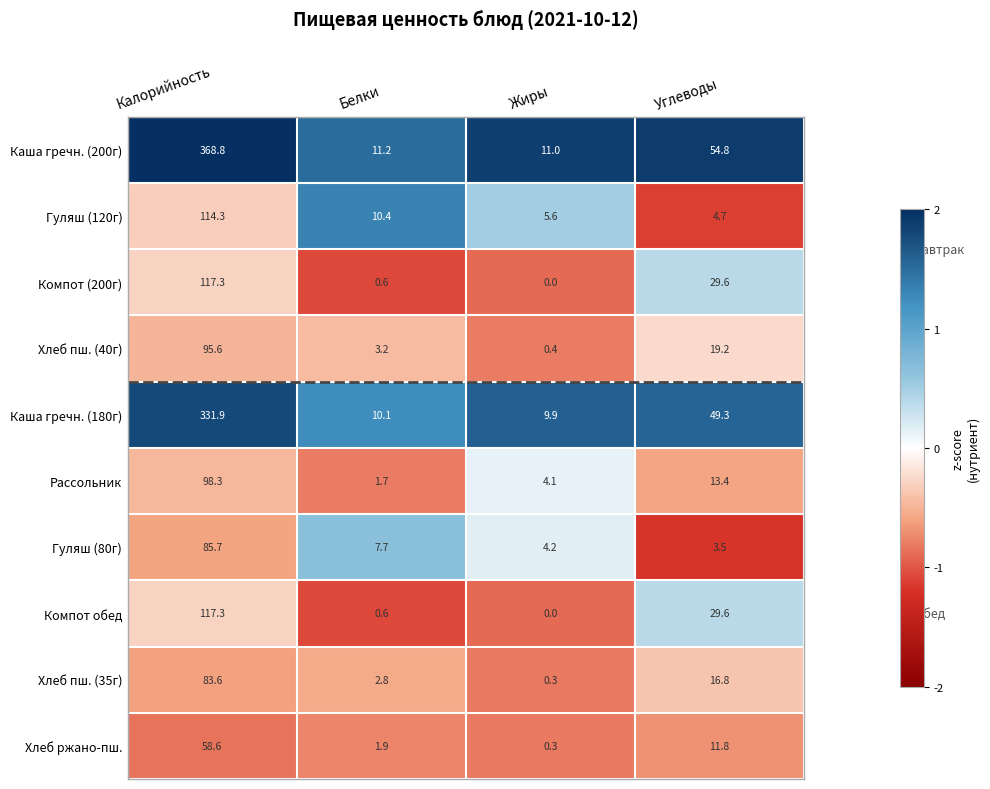

Between Жиры and Углеводы, which series saw the biggest shift?

Каша гречн. (200г)